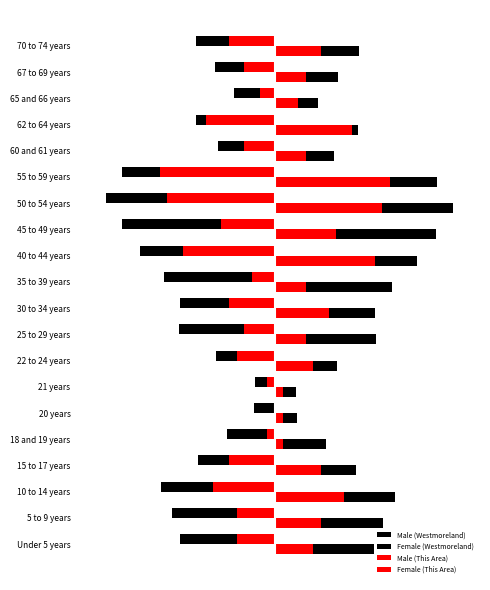

Reading left to right, extract all data points from this chart.

Male (Westmoreland): -8605	-9357	-10398	-6999	-4385	-1931	-1801	-5345	-8717	-8656	-10134	-12310	-13927	-15427	-13979	-5150	-7163	-3738	-5451	-7236
Female (Westmoreland): 9065	9857	10954	7372	4620	2035	1898	5630	9182	9119	10675	12968	14670	16250	14726	5424	7546	3937	5742	7622
Male (This Area): -3500	-3500	-5600	-4200	-700	0	-700	-3500	-2800	-4200	-2100	-8400	-4900	-9800	-10500	-2800	-6300	-1400	-2800	-4200
Female (This Area): 3500	4200	6300	4200	700	700	700	3500	2800	4900	2800	9100	5600	9800	10500	2800	7000	2100	2800	4200